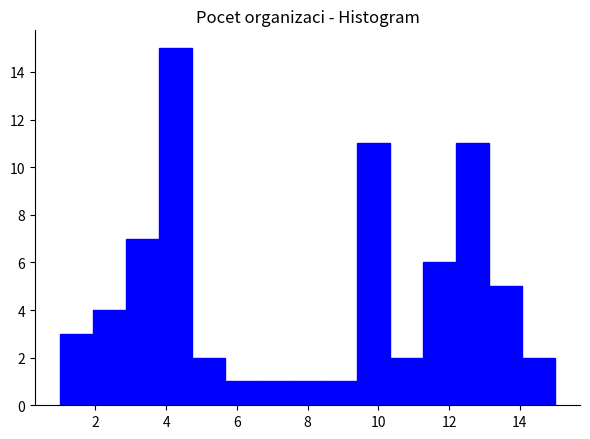

Reading left to right, list every bar in this chart as the range it spans on the x-axis followed by its height. Neither the bar edges nor the heights are printed on the chart, so give them approximately, as read against the axes.

1.0 to 2.0: 3
2.0 to 2.8: 4
2.8 to 3.8: 7
3.8 to 4.8: 15
4.8 to 5.6: 2
5.6 to 6.6: 1
6.6 to 7.6: 1
7.6 to 8.4: 1
8.4 to 9.4: 1
9.4 to 10.4: 11
10.4 to 11.2: 2
11.2 to 12.2: 6
12.2 to 13.2: 11
13.2 to 14.0: 5
14.0 to 15.0: 2